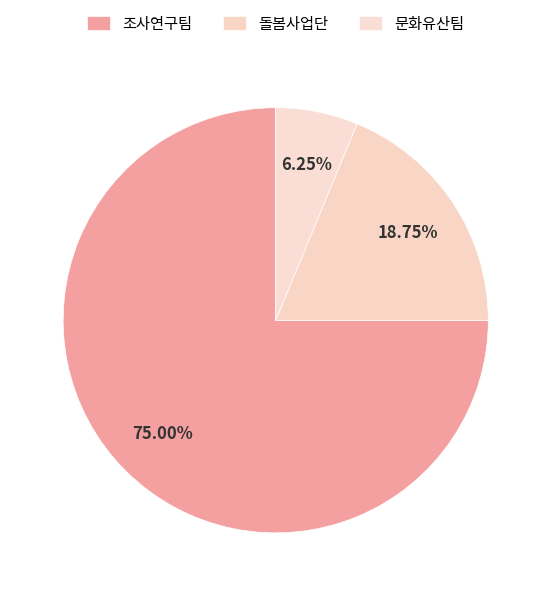

Which slice represents more than half of the pie?

조사연구팀